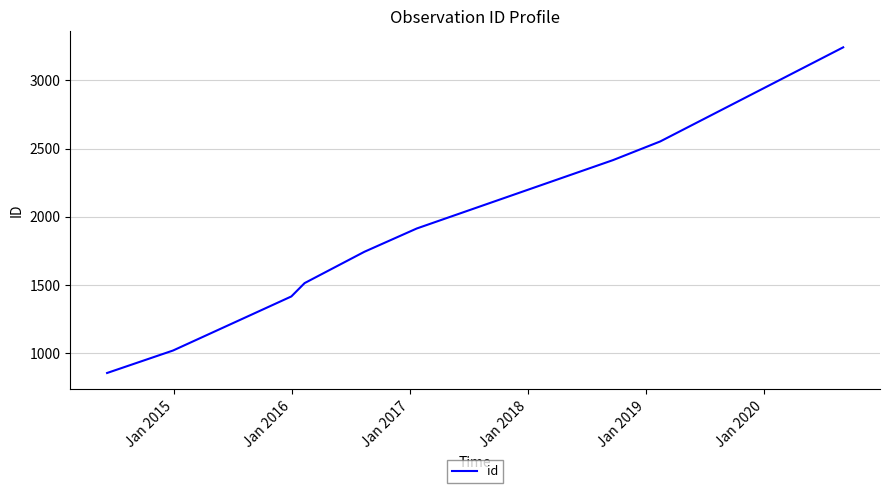

What is the minimum value shown in the chart?

852